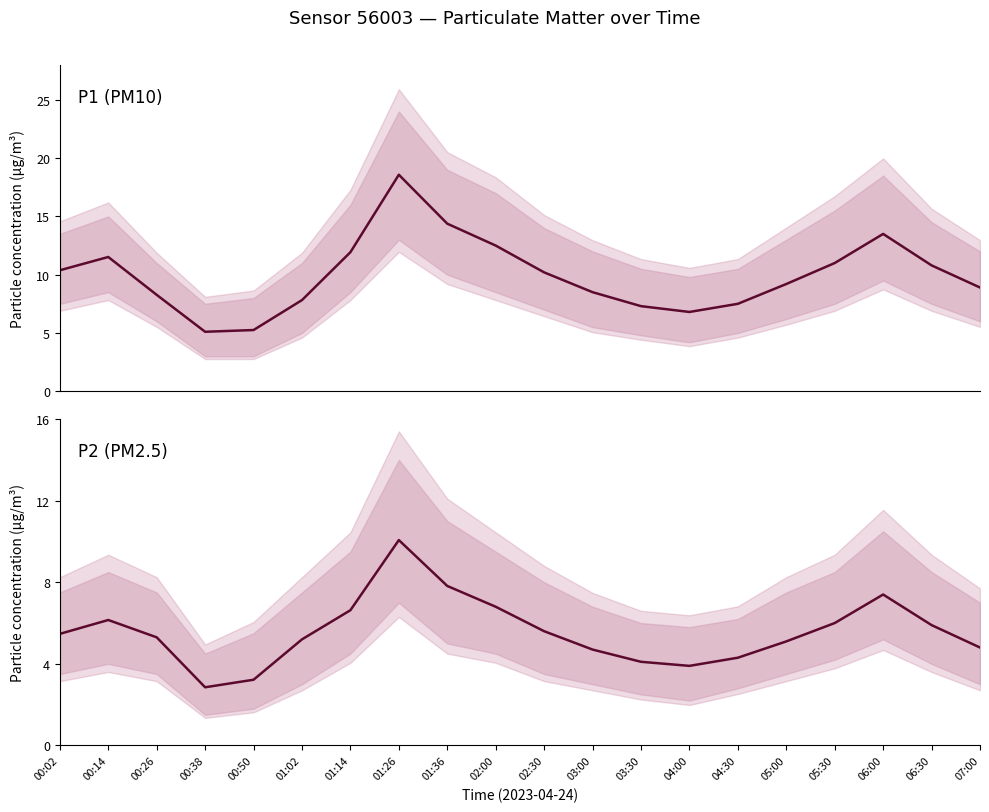

Which category has the lowest value in the P1 series?

00:38